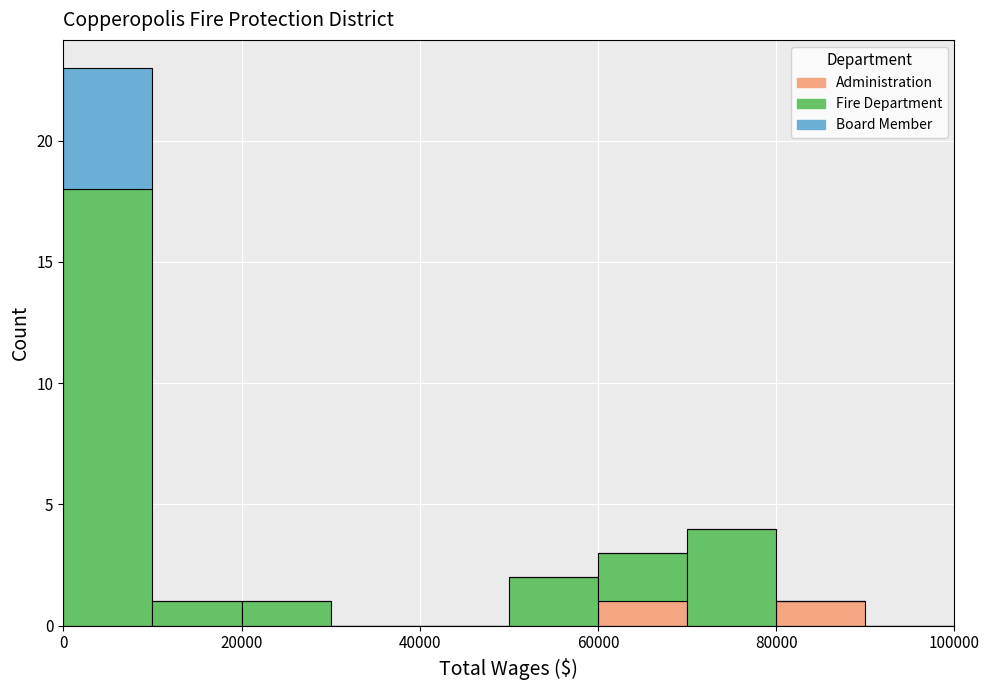

Which range on the x-axis has the tallest stacked bar (by total height)?

0 to 10000